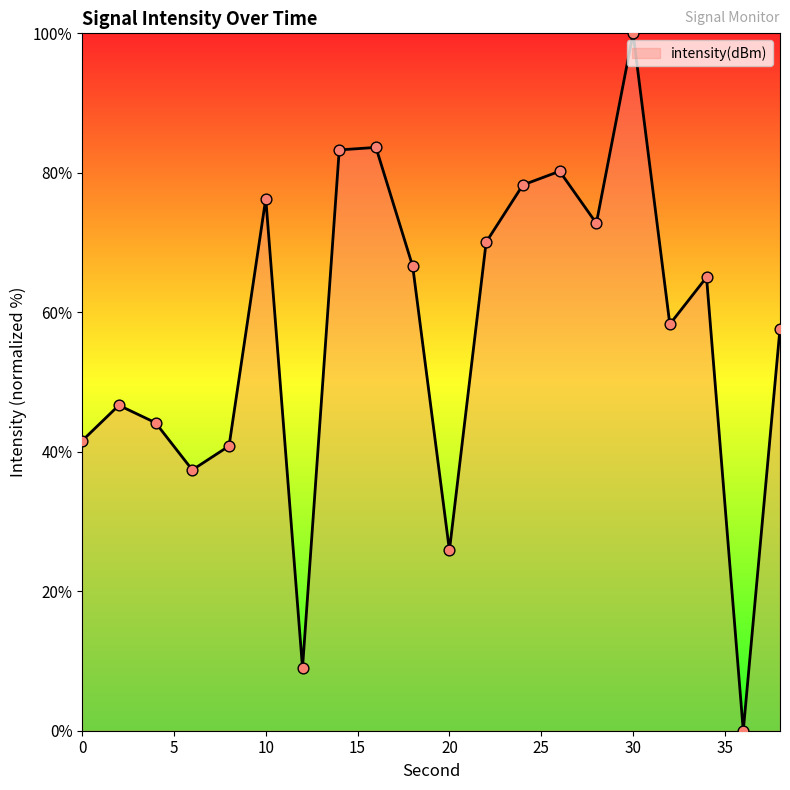

What is the difference between the maximum and minimum values?

100.0